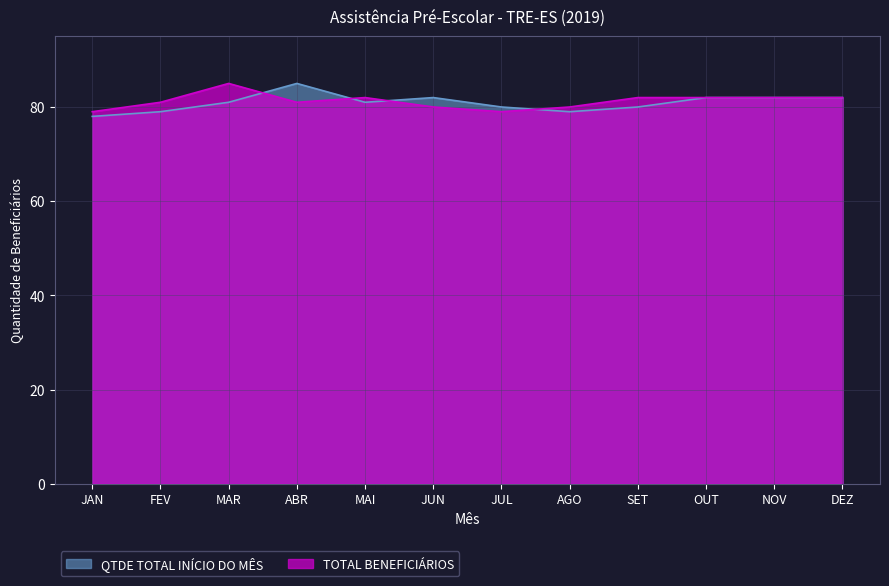

True or false: QTDE TOTAL FINAL DO MÊS has a value of 125 at MAR.

False